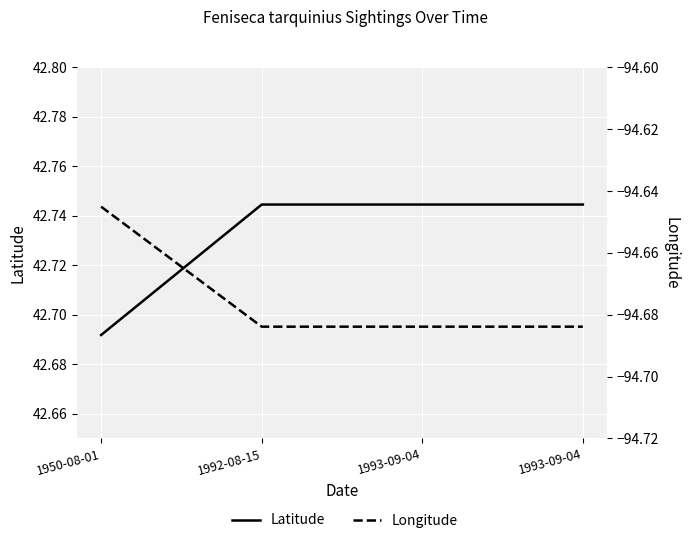

Between 1950-08-01 and 1992-08-15, which series saw the biggest shift?

Latitude